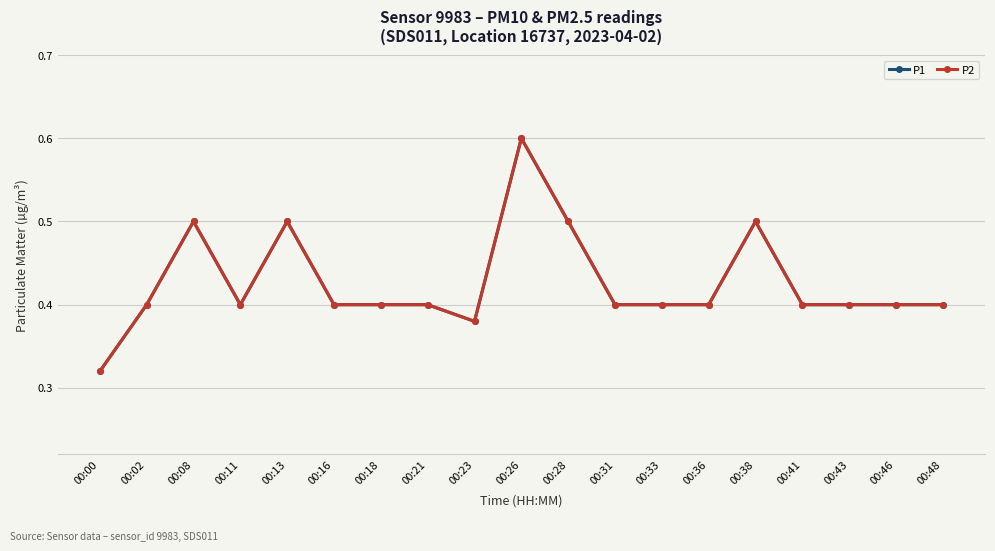

Is this an area chart (filled region under the line)?

No